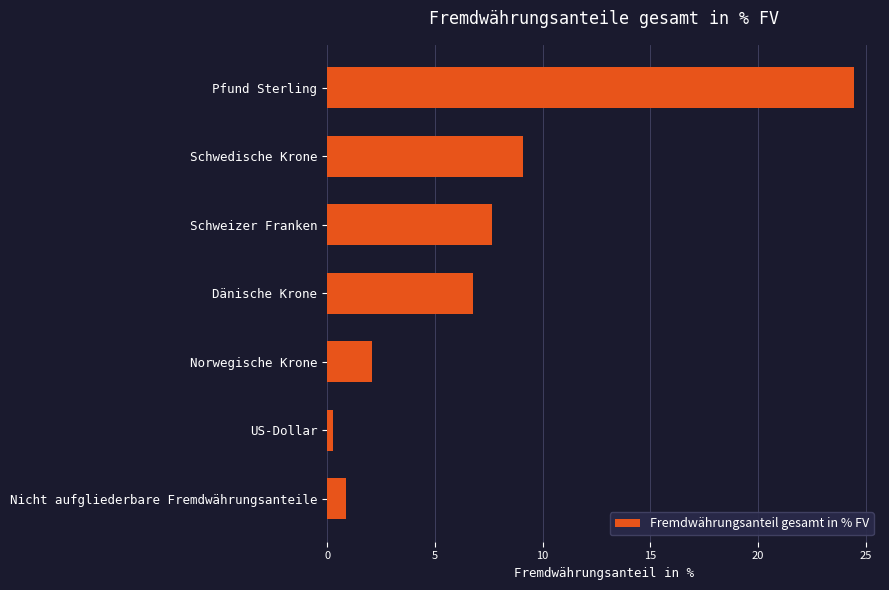

What is the minimum value shown in the chart?

0.3